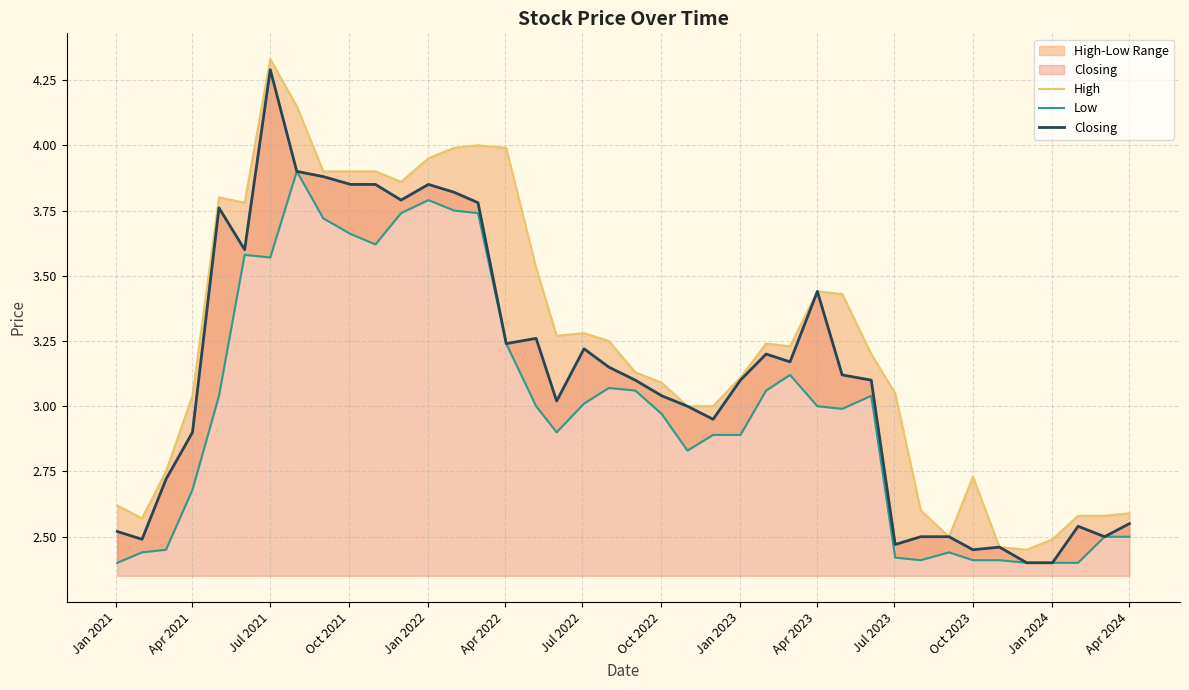

The value of Closing at 31 is 0.9. True or false?

False